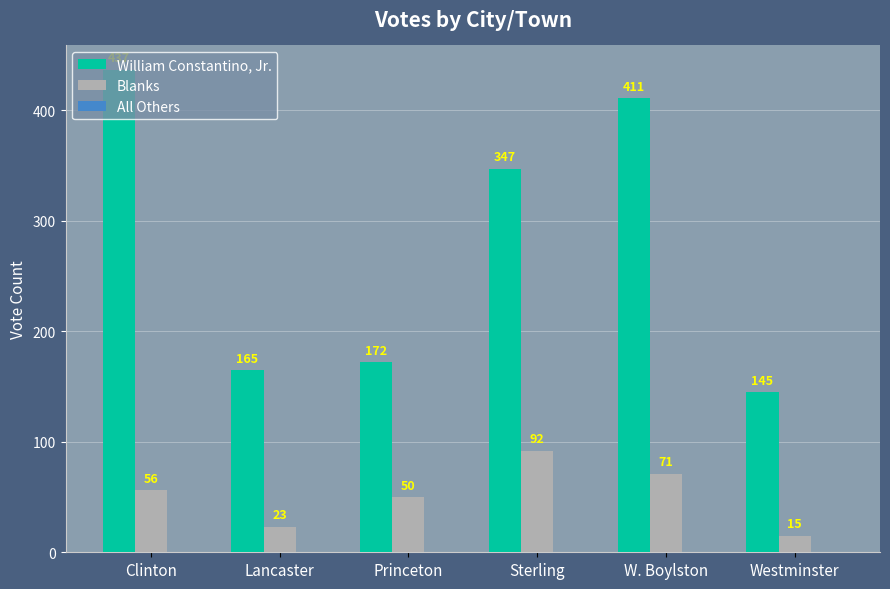

What is the difference between the William Constantino, Jr. values at W. Boylston and Westminster?

266